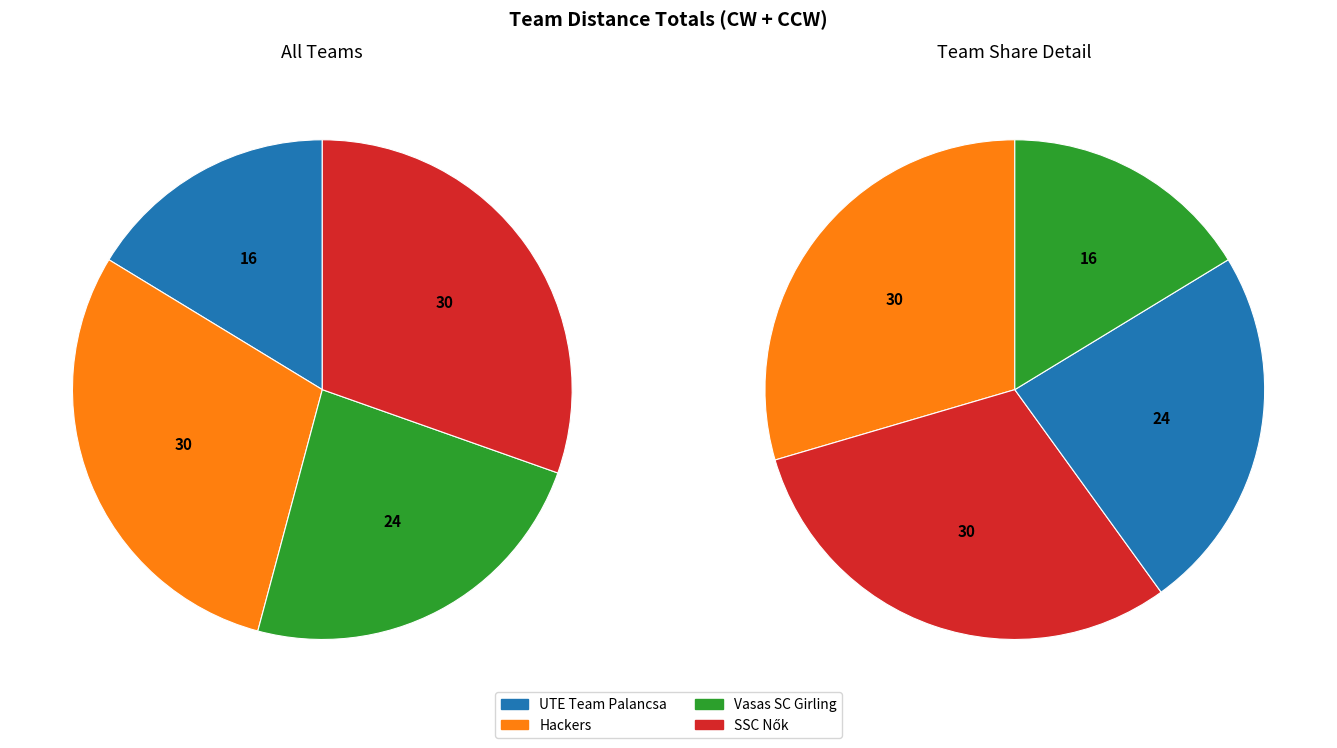

Which series has the widest spread of values?

Vasas SC Girling